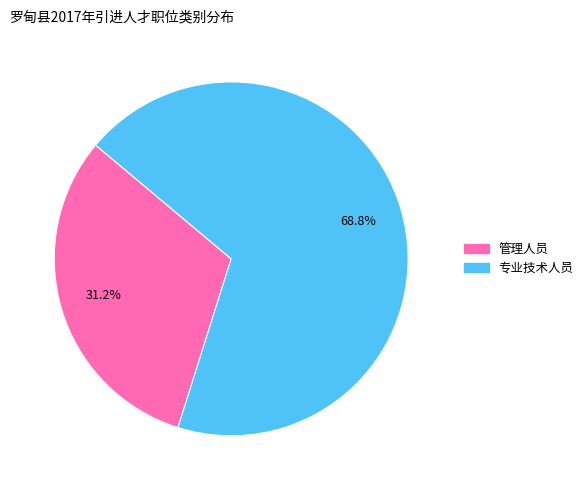

Combined, what portion of the pie is 管理人员 and 专业技术人员?

100.0%